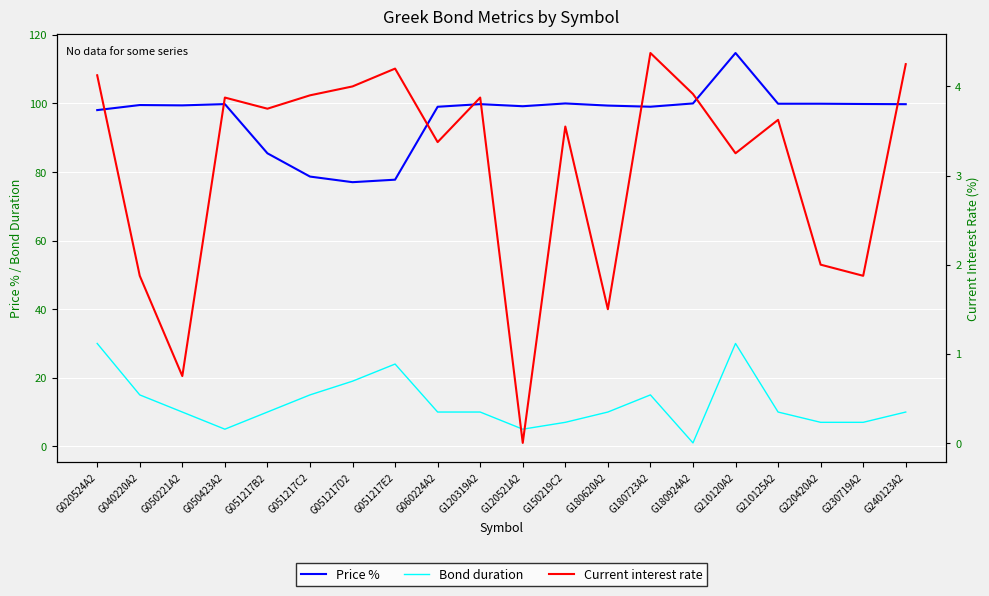

Reading right to left, extract all data points from this chart.

Price %: 99.8	99.8	99.9	99.9	114.7	100.0	99.0	99.4	100.0	99.2	99.8	99.0	77.8	77.0	78.7	85.5	99.8	99.4	99.5	98.1
Bond duration: 10.0	7.0	7.0	10.0	30.0	1.0	15.0	10.0	7.0	5.0	10.0	10.0	24.0	19.0	15.0	10.0	5.0	10.0	15.0	30.0
Current interest rate: 4.2	1.9	2.0	3.6	3.2	3.9	4.4	1.5	3.5	0.0	3.9	3.4	4.2	4.0	3.9	3.8	3.9	0.8	1.9	4.1